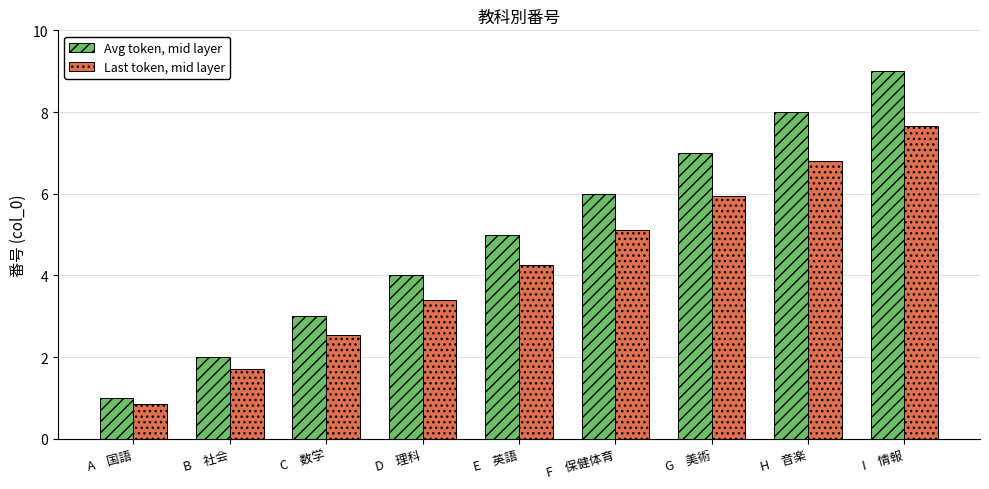

How many distinct data groups are displayed?

2